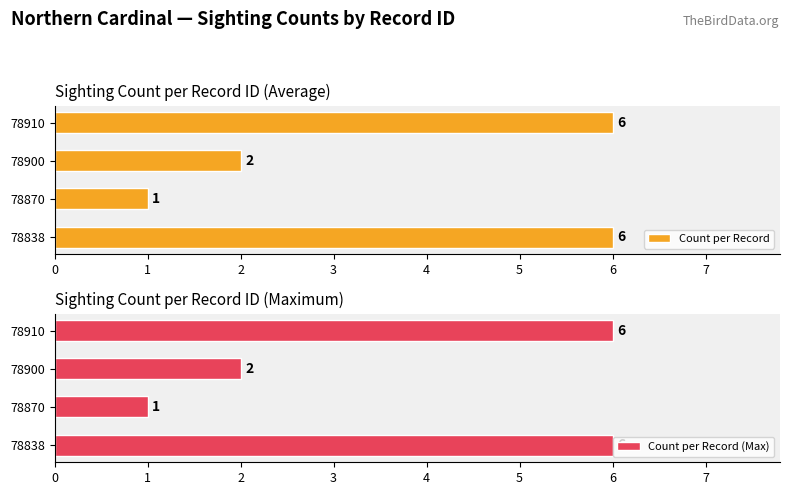

At which label is Count per Record closest to 3?

78900